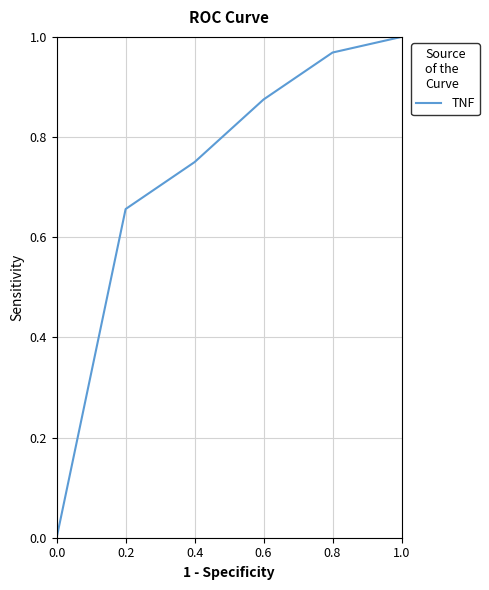

Does the chart have visible grid lines?

Yes